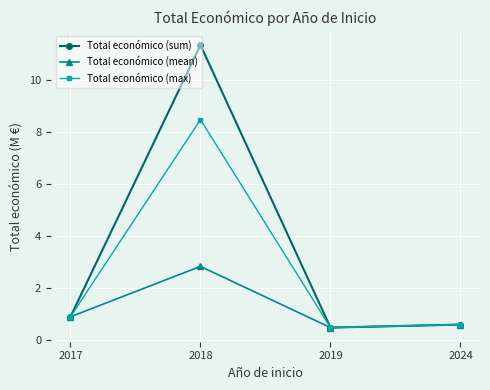

Rank the series by their maximum value, from highest to lowest.

Total económico (sum), Total económico (max), Total económico (mean)